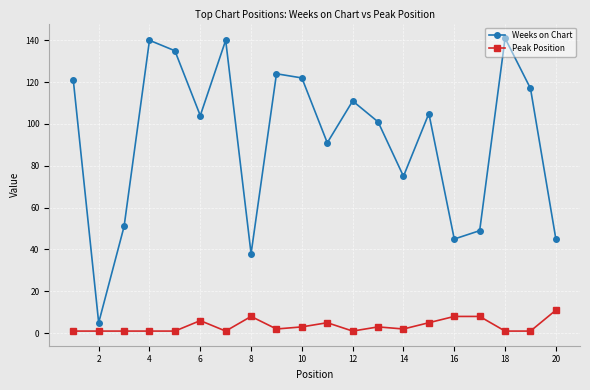

How many lines are shown in the chart?

2